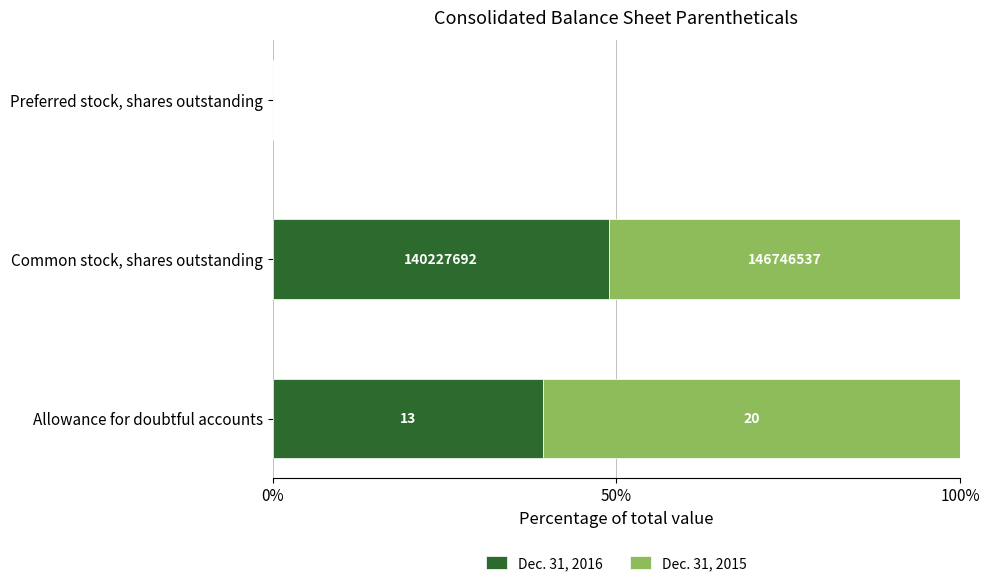

What are all the series names shown in the legend?

Dec. 31, 2016, Dec. 31, 2015